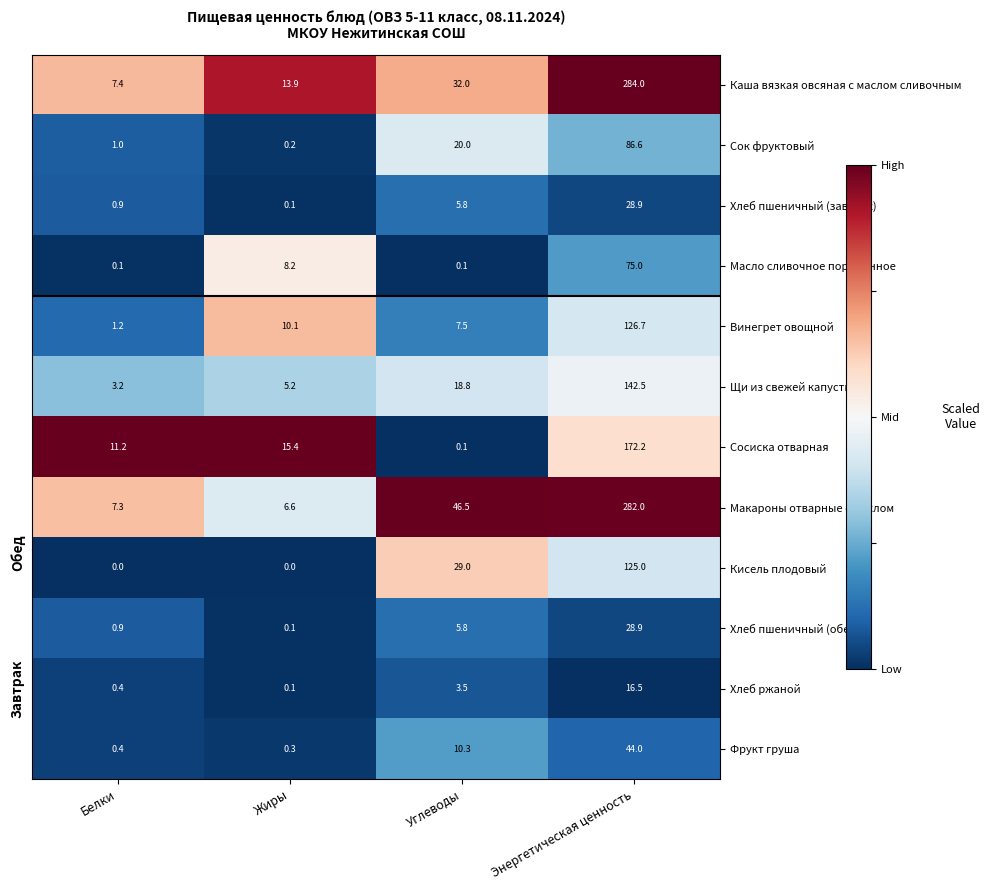

Which series changed the most between Жиры and Углеводы?

Макароны отварные с маслом